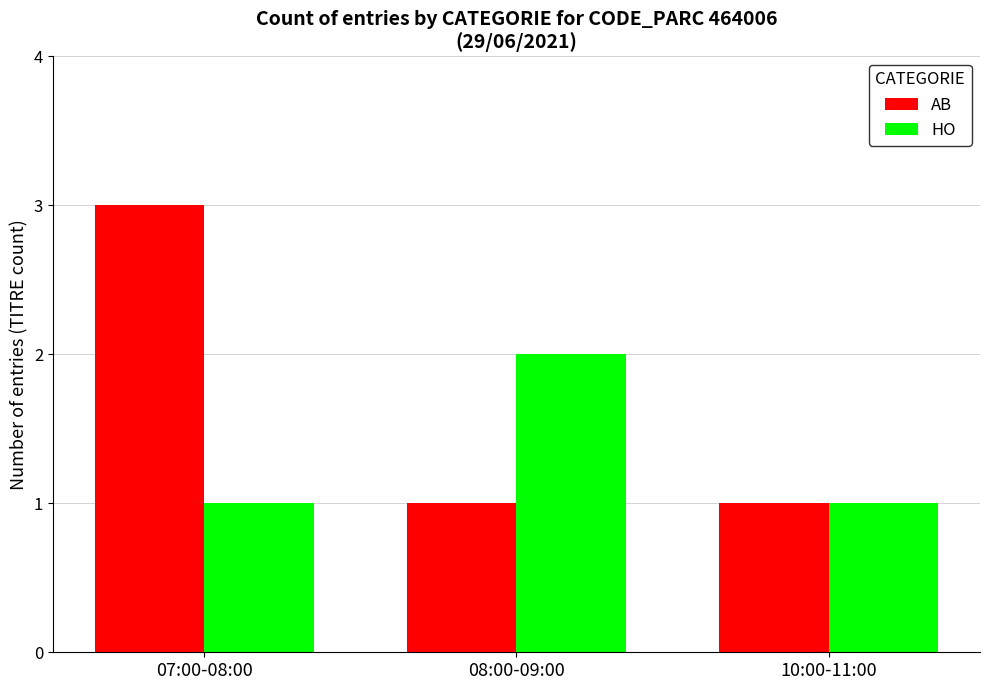

What is the difference between the maximum and minimum values in the AB series?

2